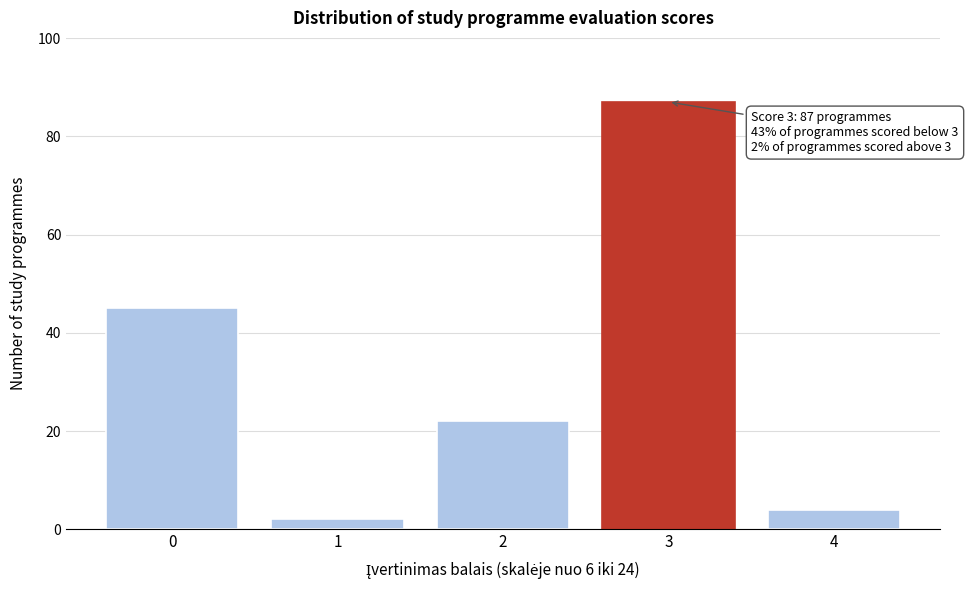

Reading right to left, extract all data points from this chart.

4	87	22	2	45